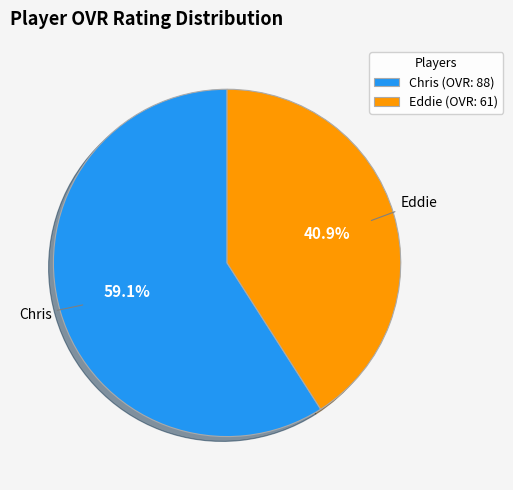

Is it true that Chris is 44% of the pie?

False